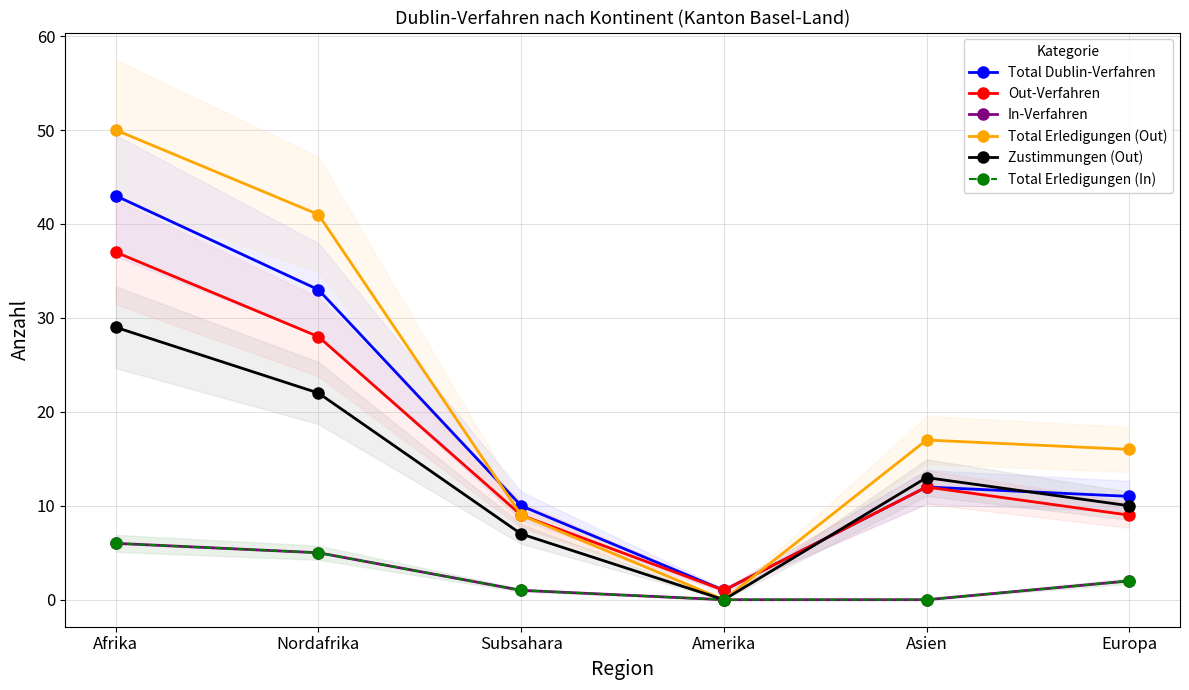

How many distinct data groups are displayed?

6